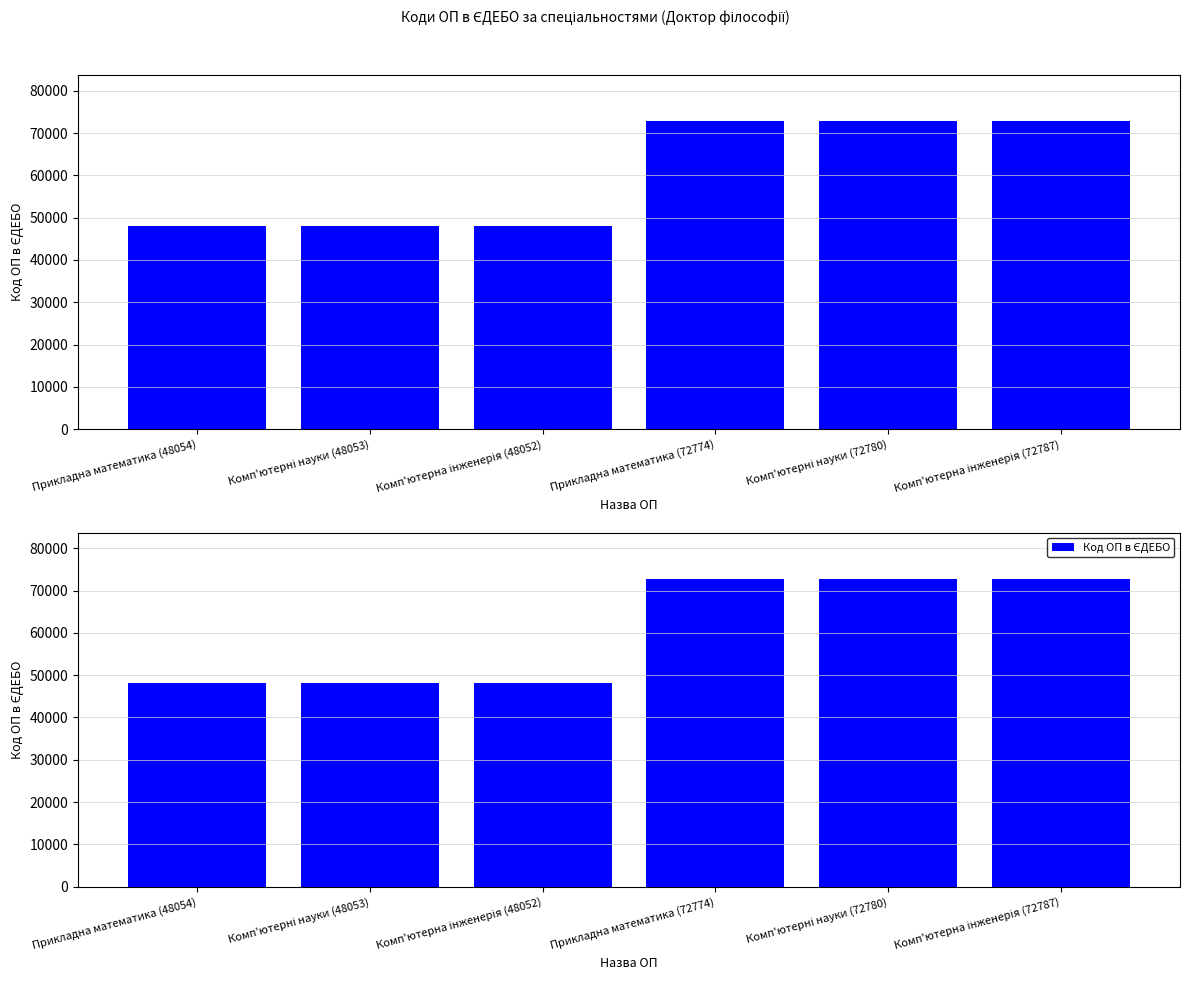

Which label corresponds to the smallest value in the chart?

Комп'ютерна інженерія (48052)